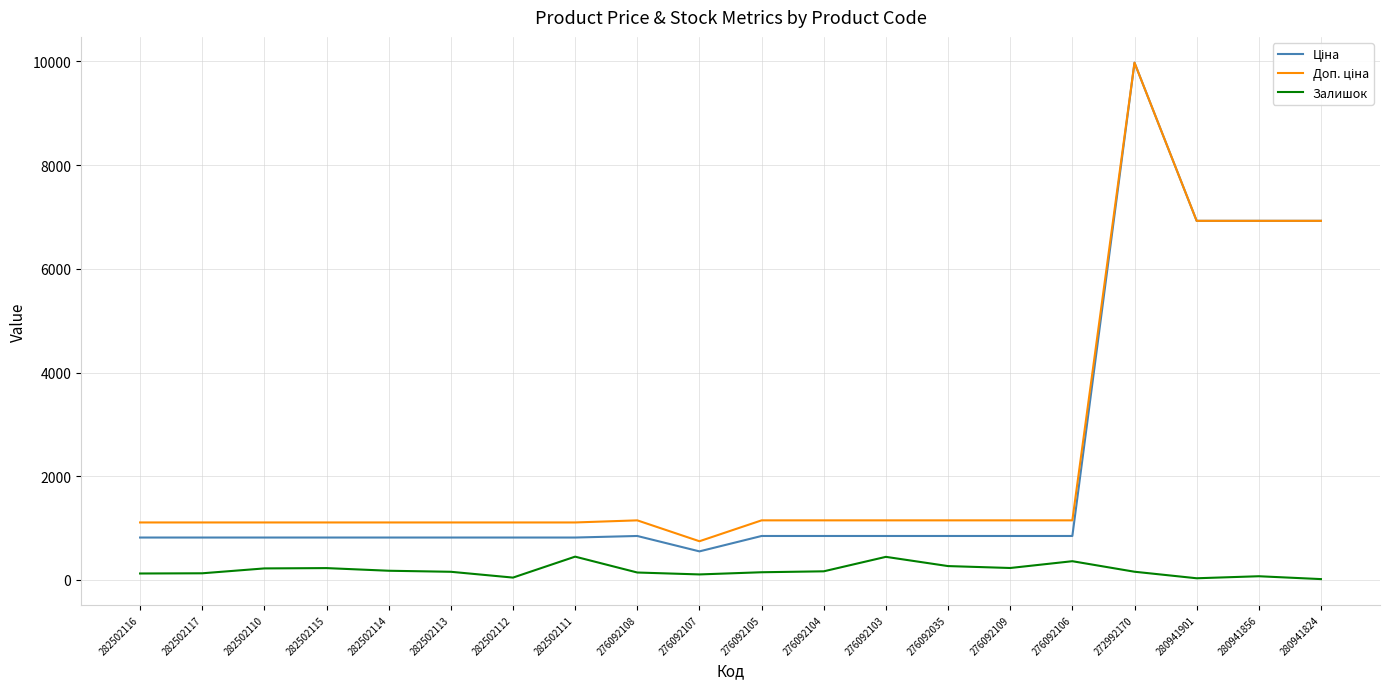

At how many categories does at least one series exceed 9359?

1